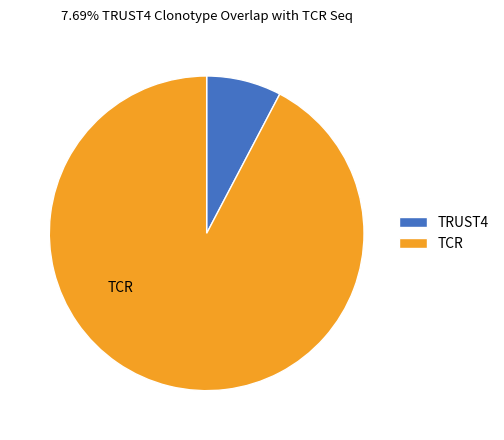

Approximately how many times larger is the value at TCR compared to TRUST4?

12.0